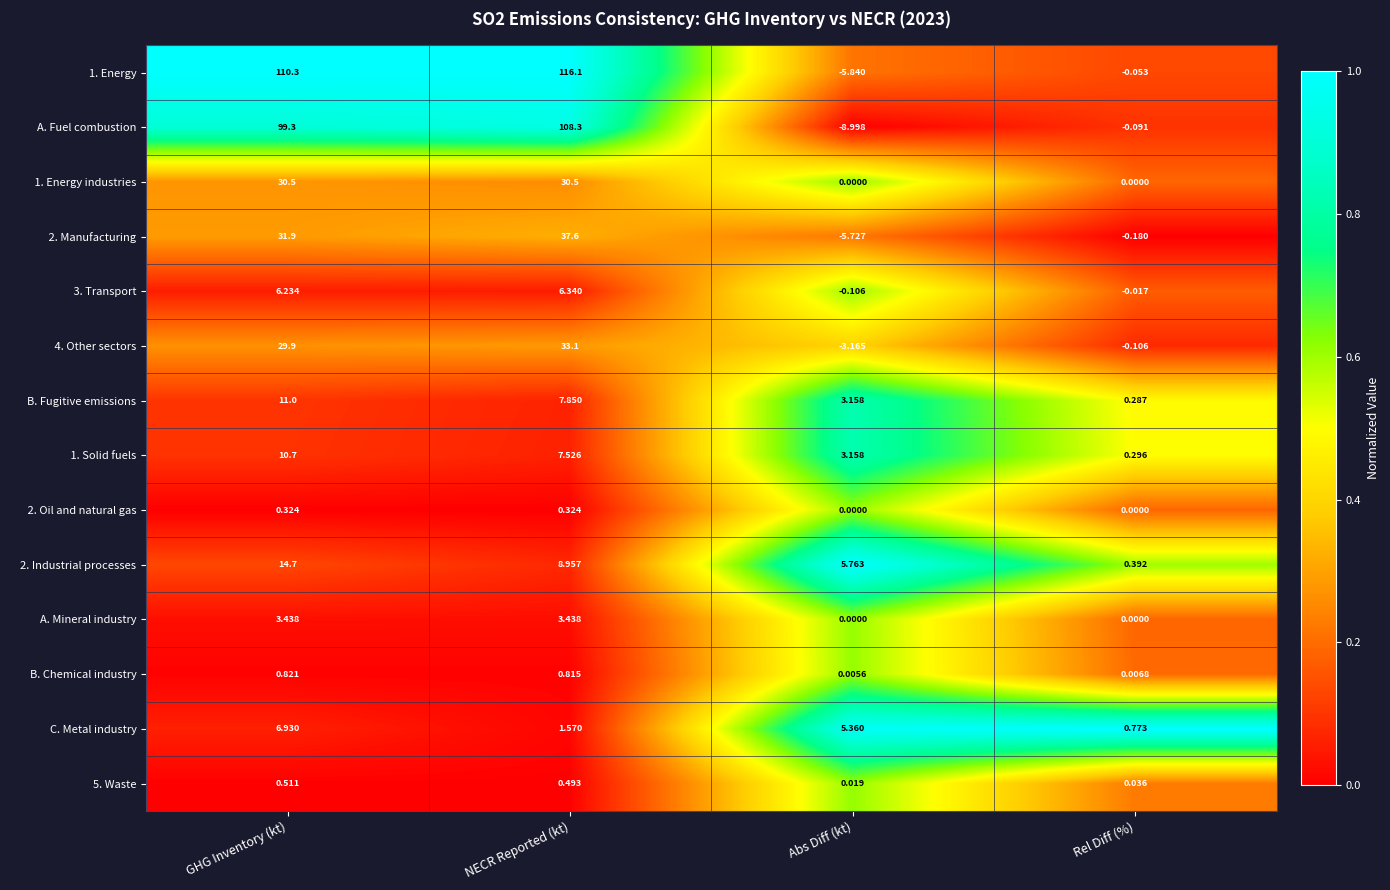

At which category is the sum across all series the highest?

NECR Reported (kt)